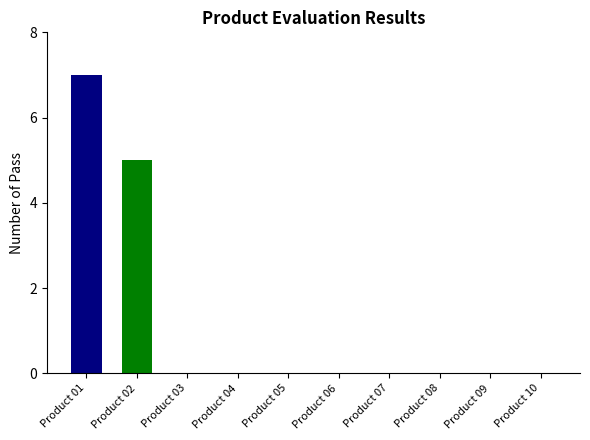

How many categories are shown in the chart?

10